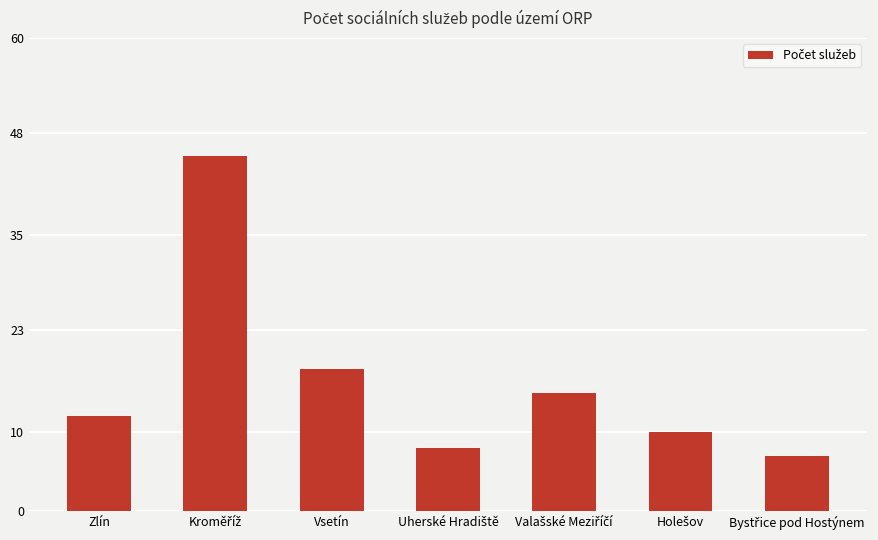

What is the average value?

16